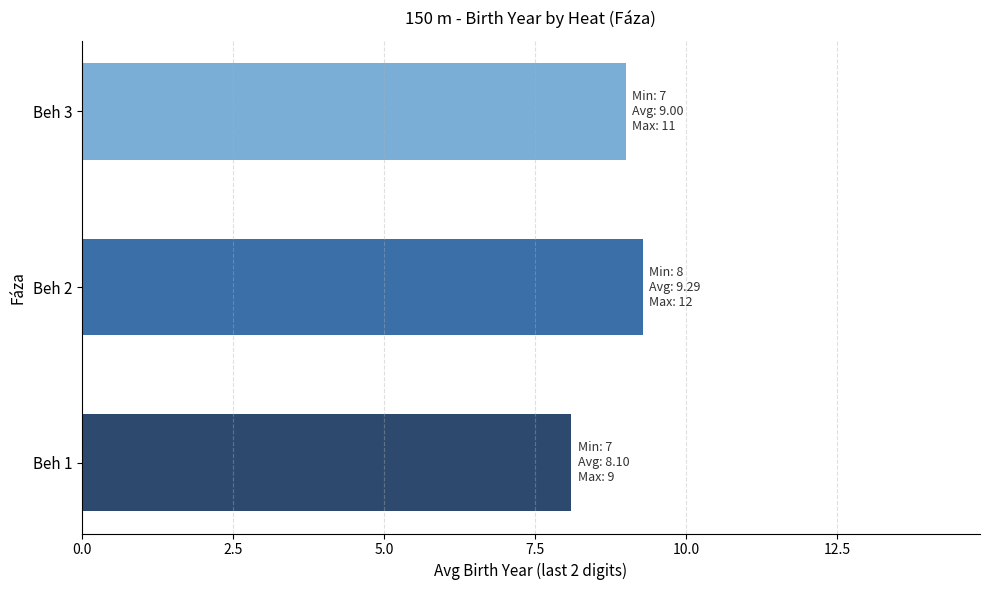

Reading bottom to top, what are all the values shown in this chart?

Beh 1=8.1	Beh 2=9.3	Beh 3=9.0